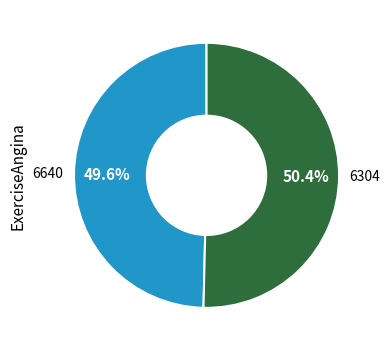

Which category has the biggest portion of the pie?

6304